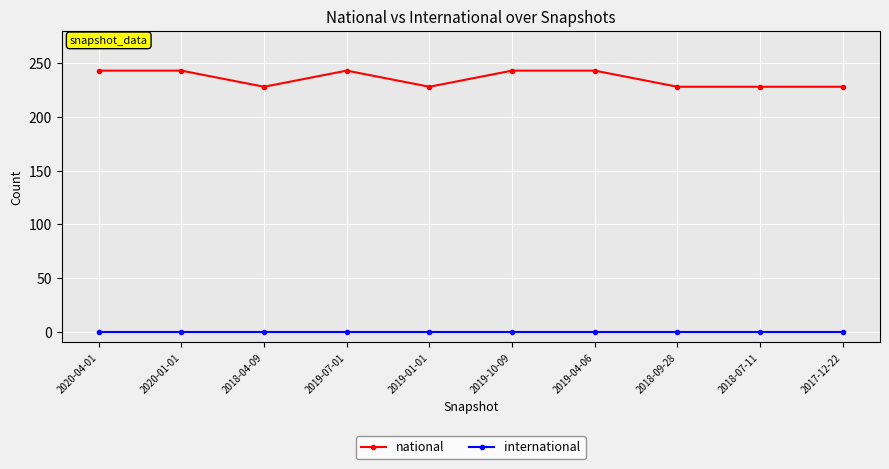

Reading right to left, extract all data points from this chart.

national: 228	228	228	243	243	228	243	228	243	243
international: 0	0	0	0	0	0	0	0	0	0